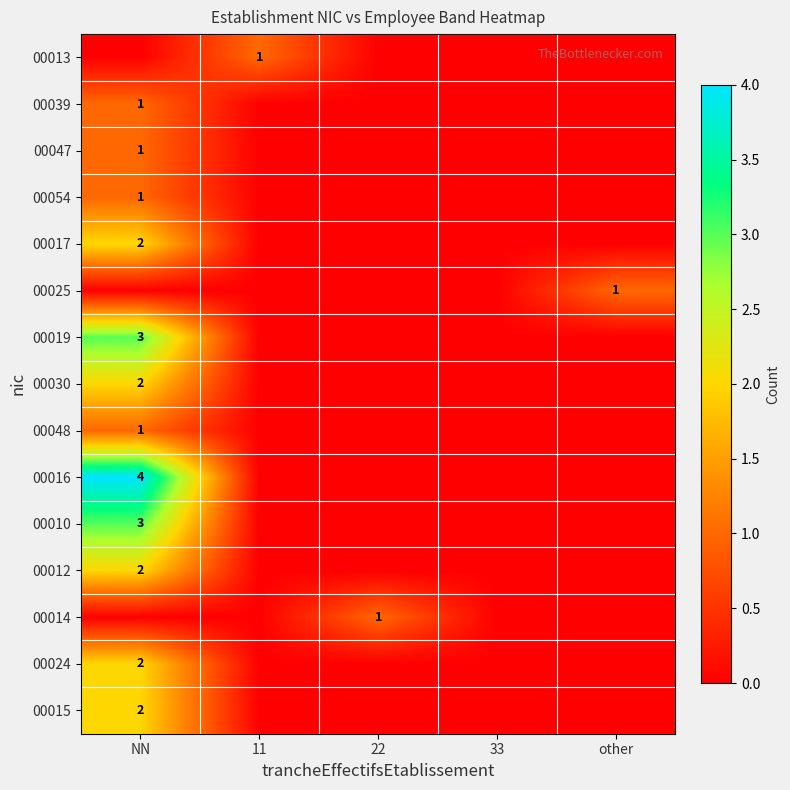

The 00019 series shows 3 at NN. True or false?

True